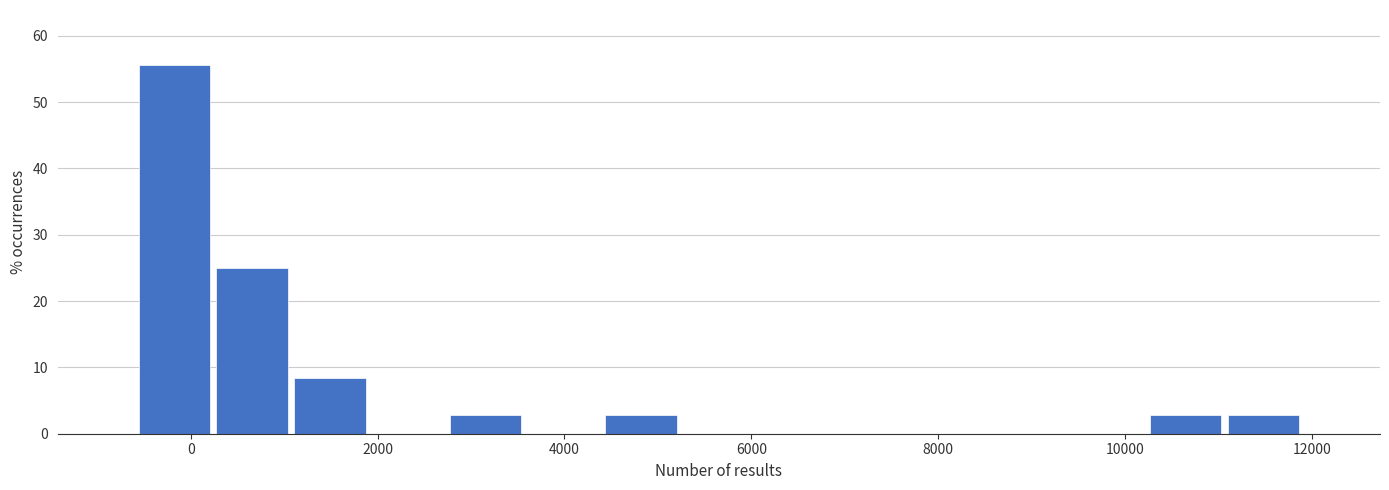

Which range on the x-axis has the tallest bar?

-600 to 200